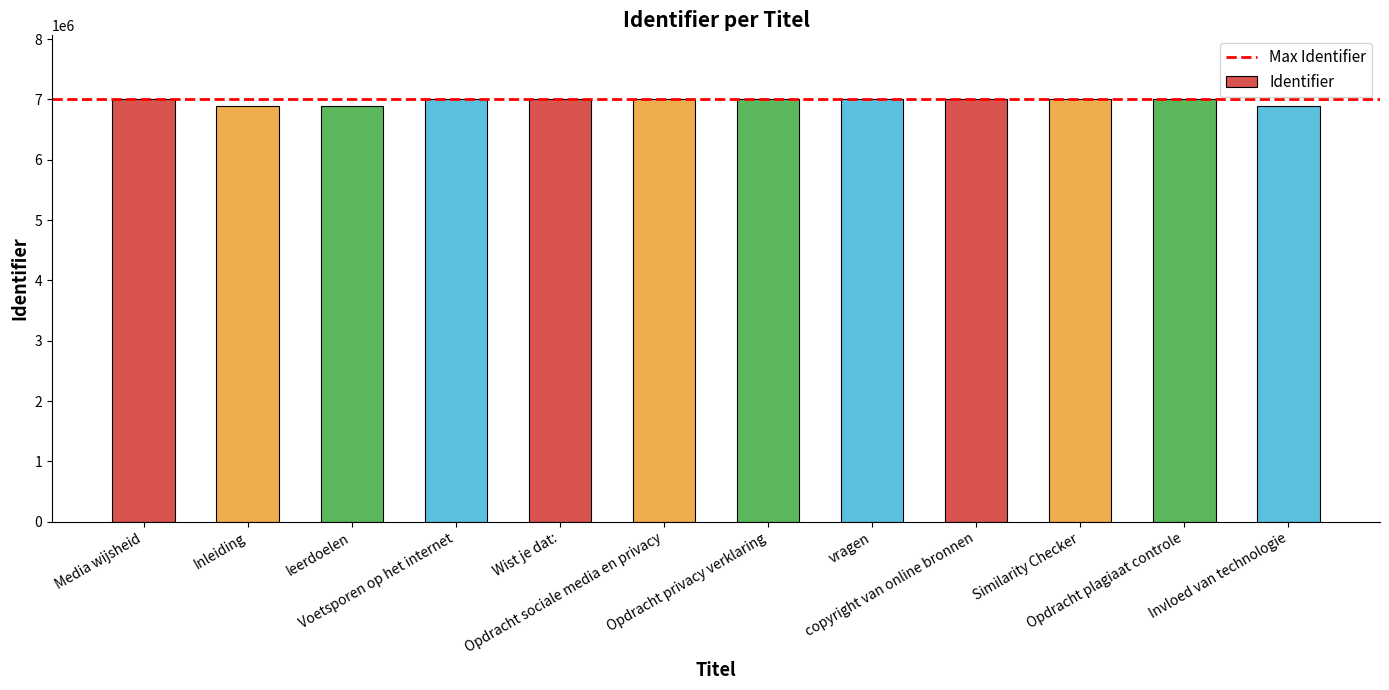

What is the minimum value shown in the chart?

6896594